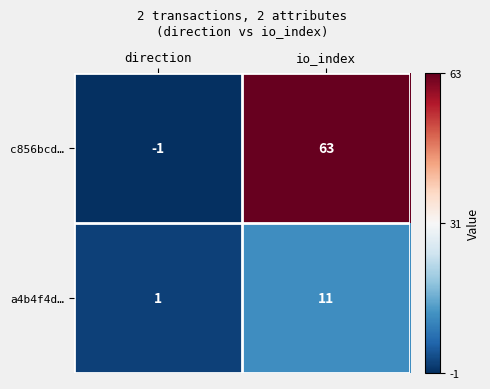

Count the number of data series in this chart.

2